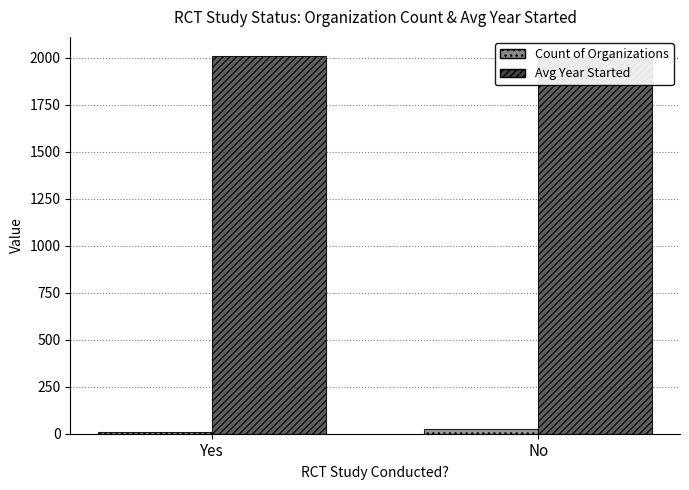

Where is Count of Organizations nearest to the value 16?

Yes